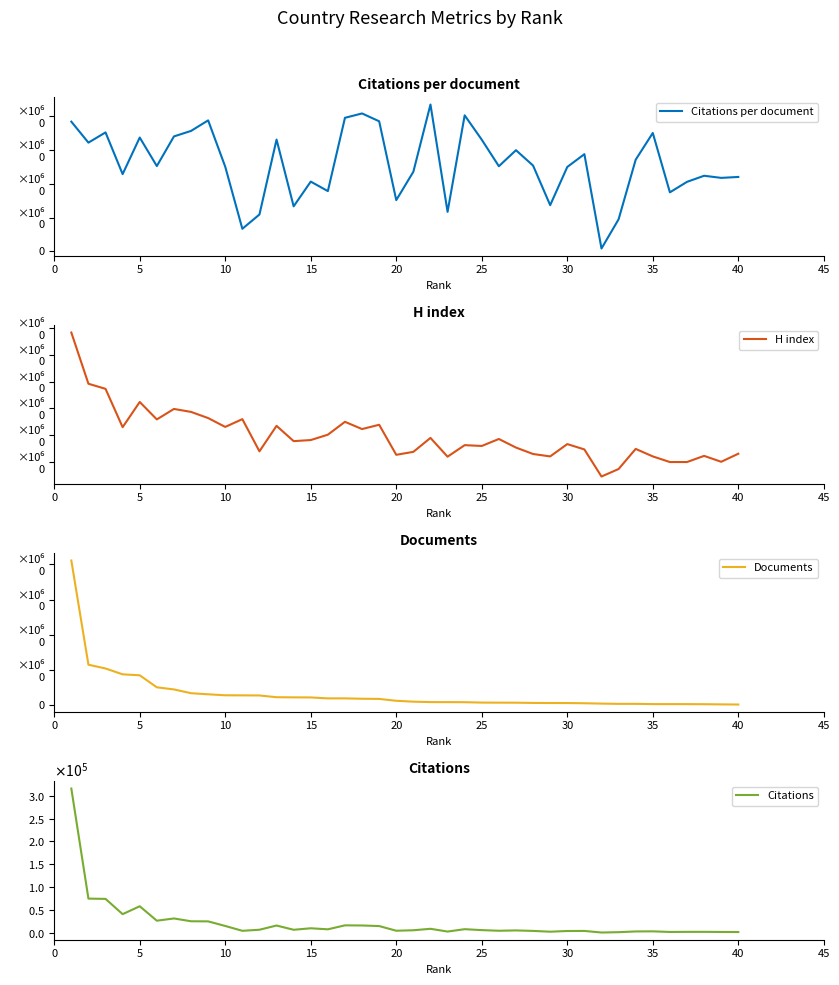

How many data points does each series have?

40